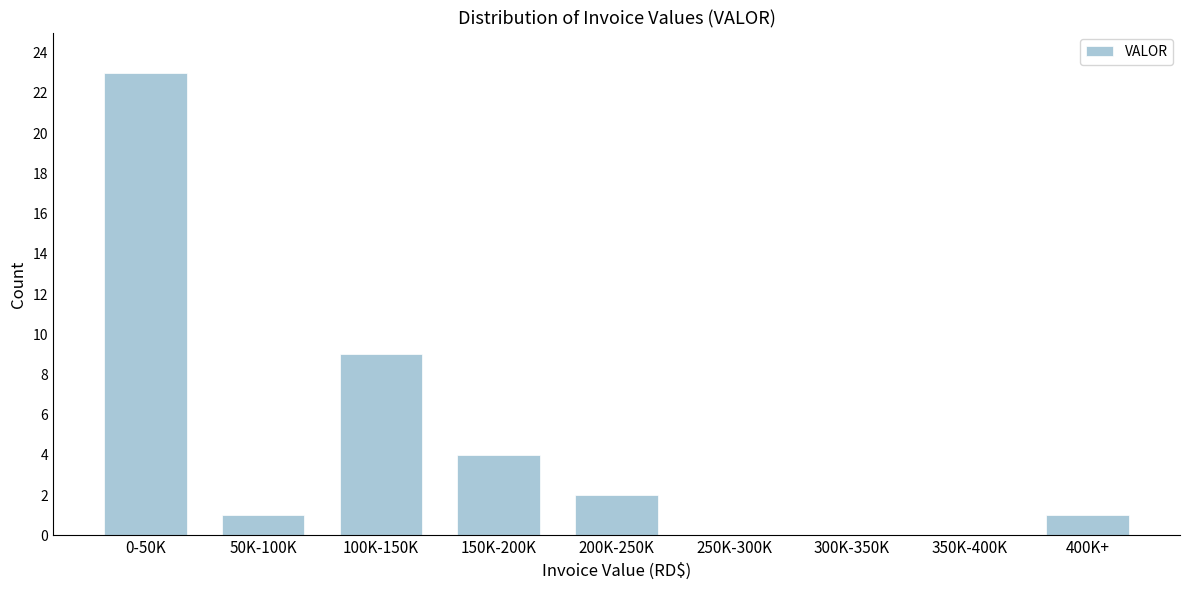

Reading right to left, transcribe all the data shown in this chart.

400K+=1	350K-400K=0	300K-350K=0	250K-300K=0	200K-250K=2	150K-200K=4	100K-150K=9	50K-100K=1	0-50K=23